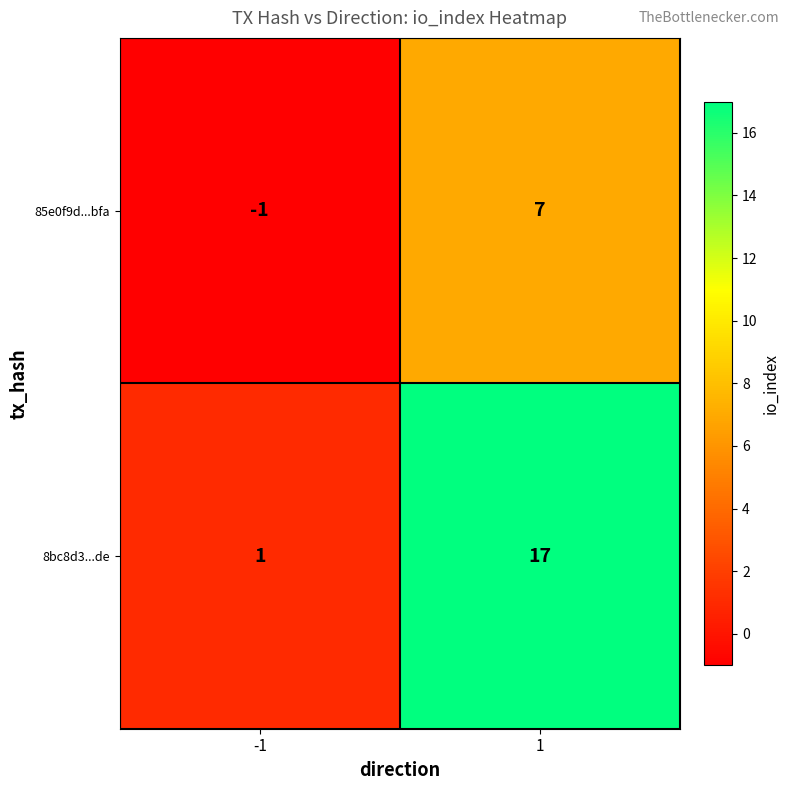

What is the highest value of the 85e0f9d...bfa series?

7